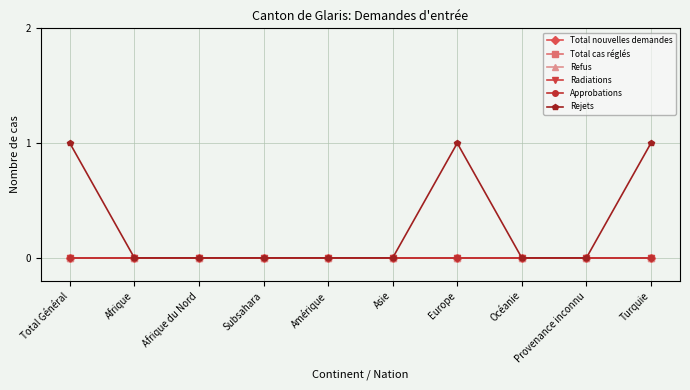

What are all the series names shown in the legend?

Total nouvelles demandes, Total cas réglés, Refus, Radiations, Approbations, Rejets